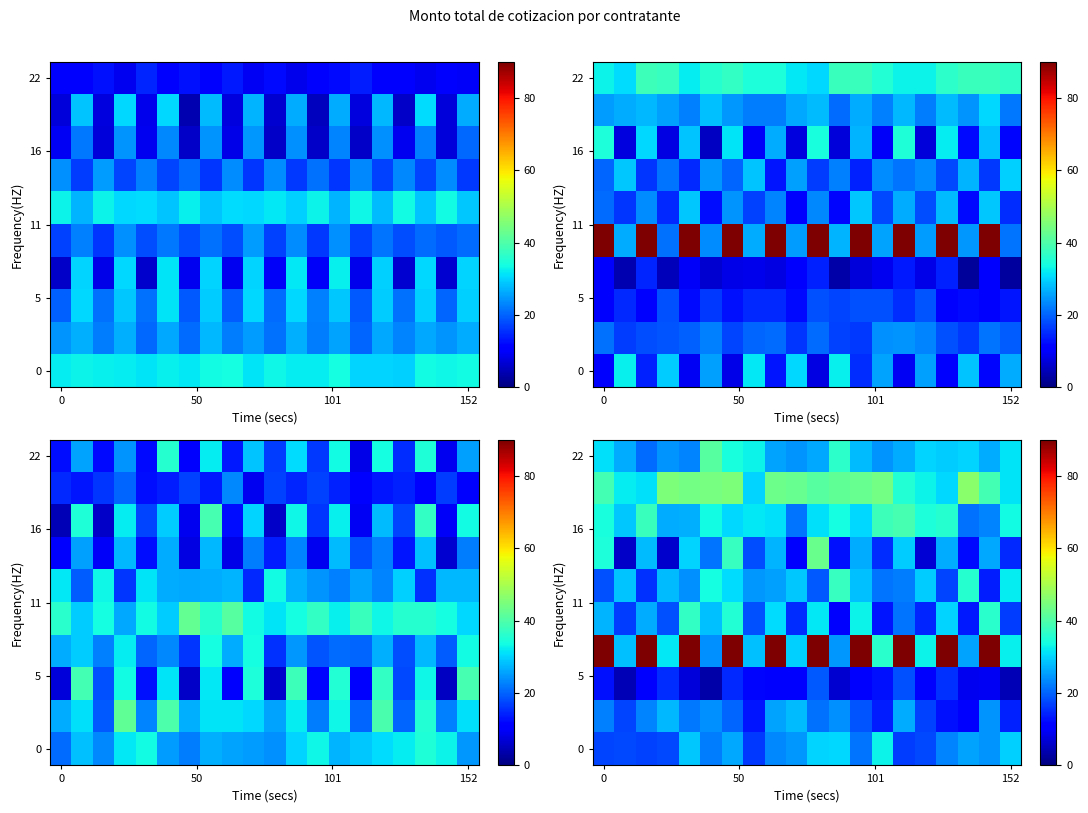

What is the spread (max minus min) of values at 11?

35.6